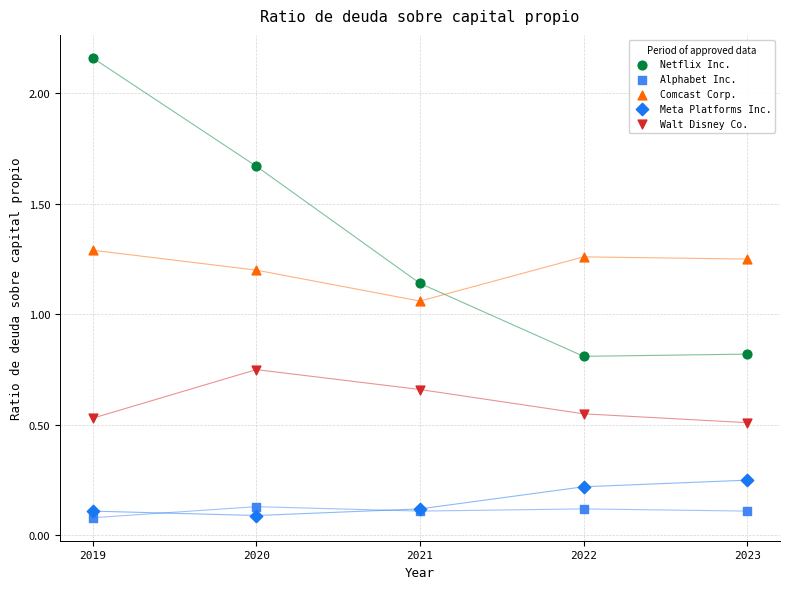

What is the X range (max minus min) for the scatter plot?

4.0